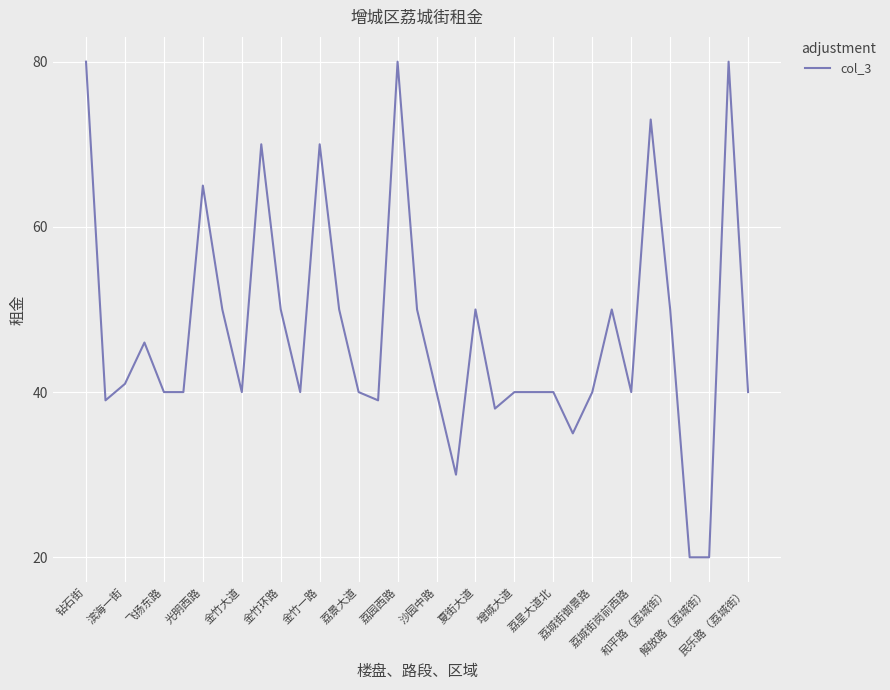

What is the smallest value displayed?

20